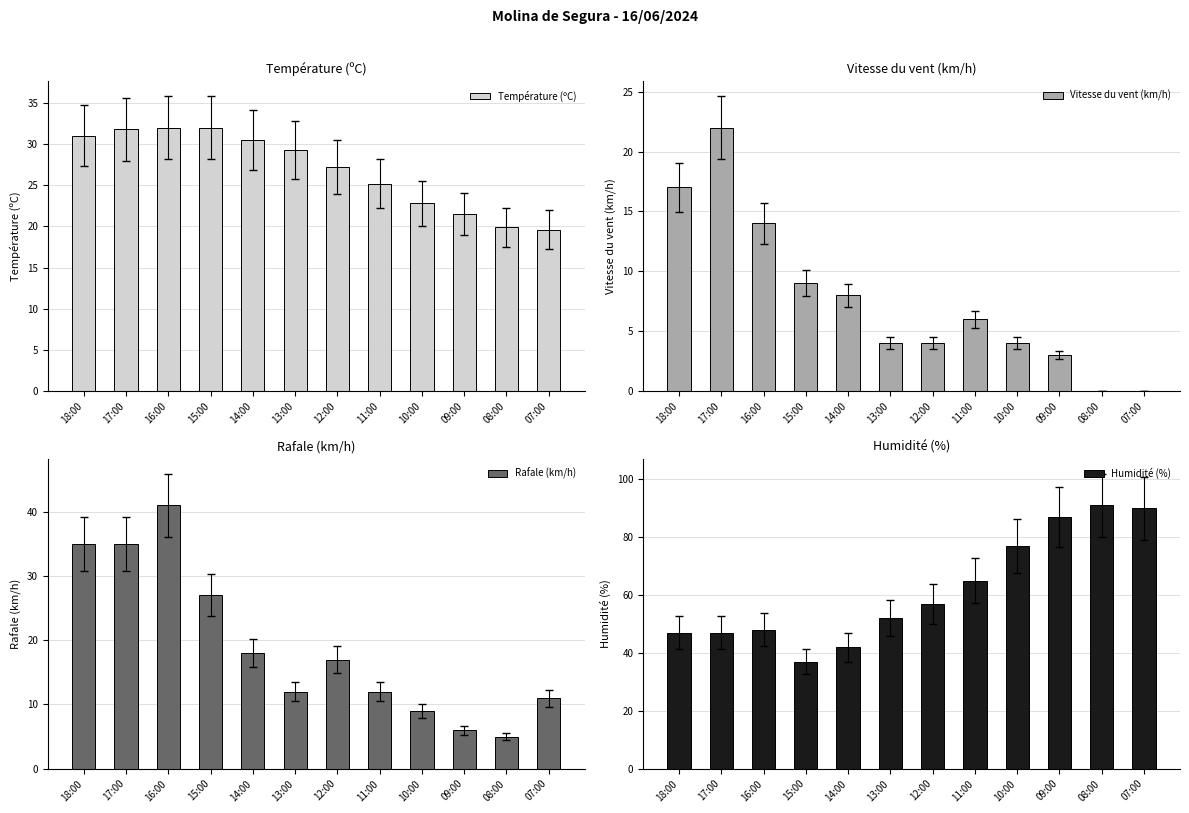

The Humidité (%) series shows 91.0 at 08:00. True or false?

True